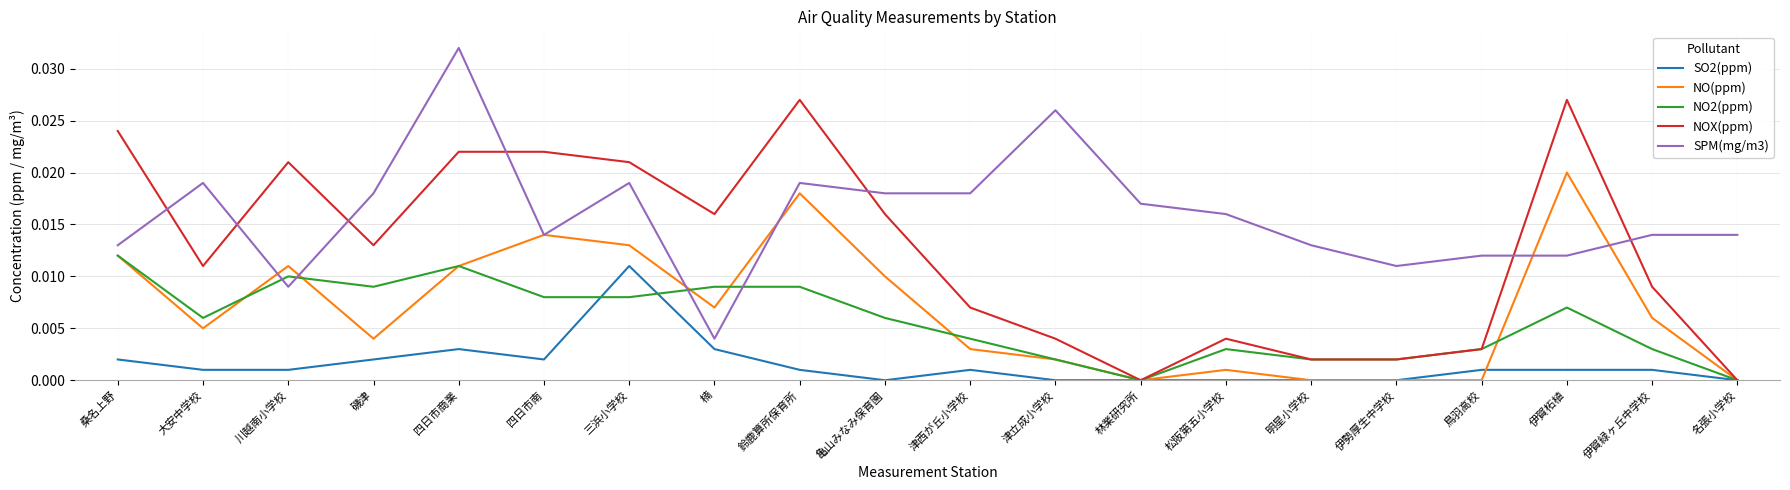

True or false: NO2(ppm) and SPM(mg/m3) cross at least once.

True